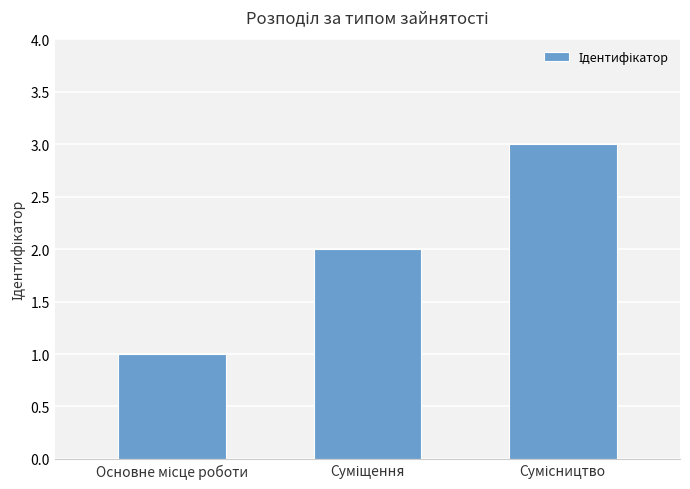

What is the sum of all values?

6